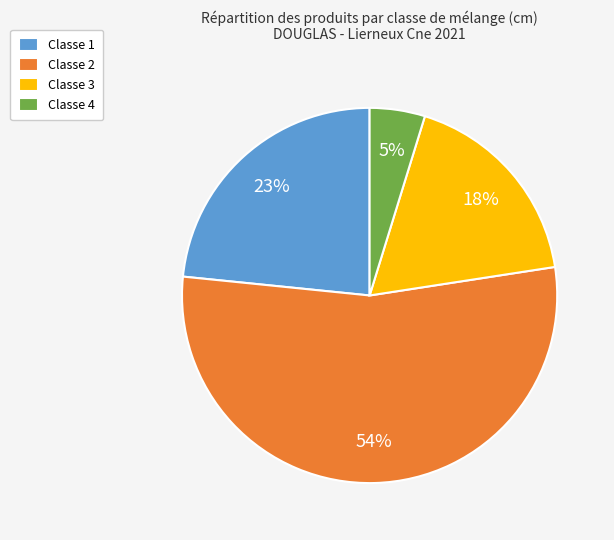

Which category accounts for the majority?

Classe 2